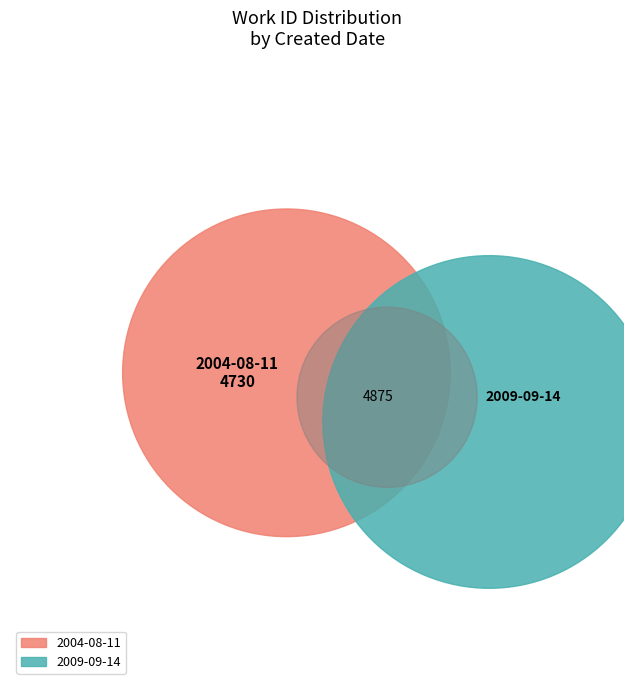

Rank the categories by value from lowest to highest.

2004-08-11, 2009-09-14